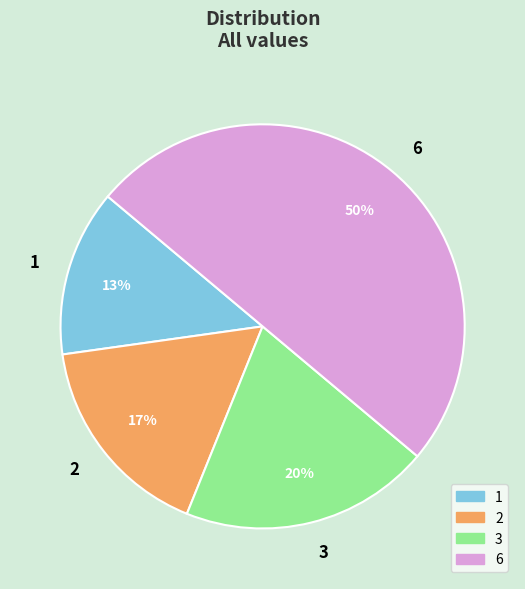

Which slice is the smallest?

1